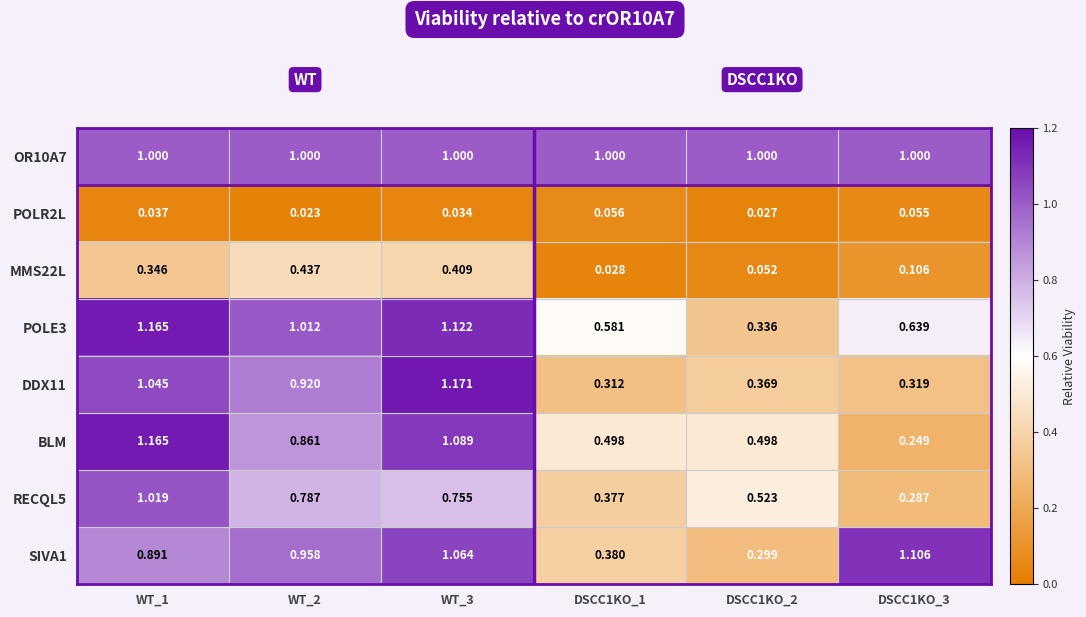

What is the spread (max minus min) of values at DSCC1KO_1?

1.0